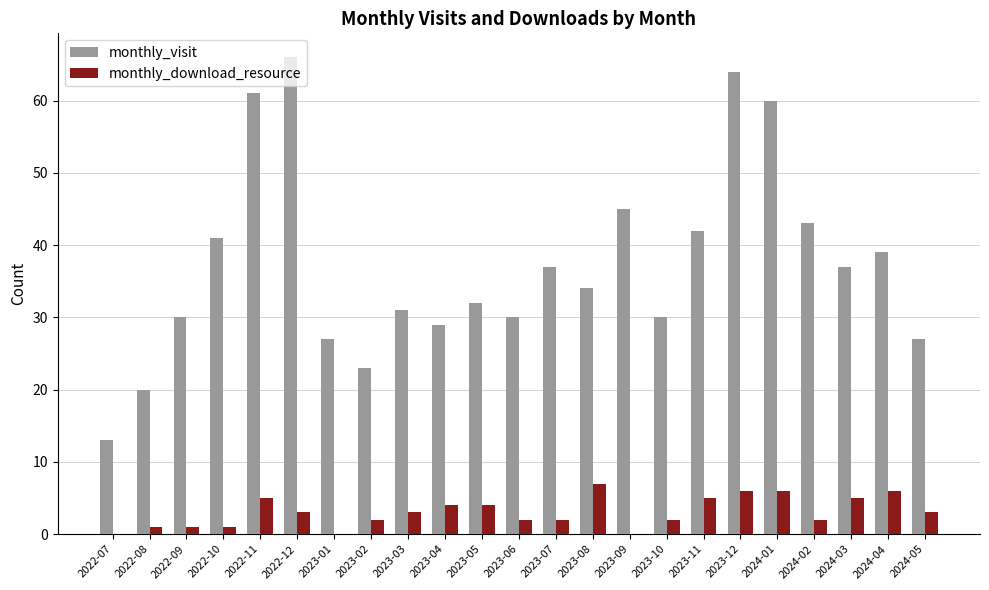

Reading left to right, list all the values displayed in this chart.

monthly_visit: 13	20	30	41	61	66	27	23	31	29	32	30	37	34	45	30	42	64	60	43	37	39	27
monthly_download_resource: 0	1	1	1	5	3	0	2	3	4	4	2	2	7	0	2	5	6	6	2	5	6	3